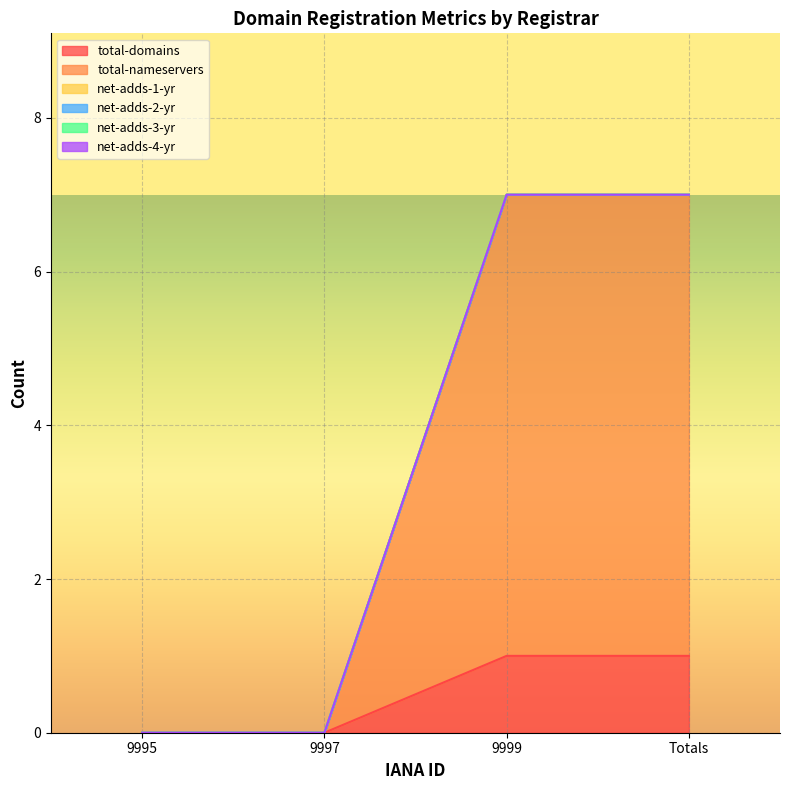

True or false: net-adds-4-yr and net-adds-1-yr cross at least once.

False